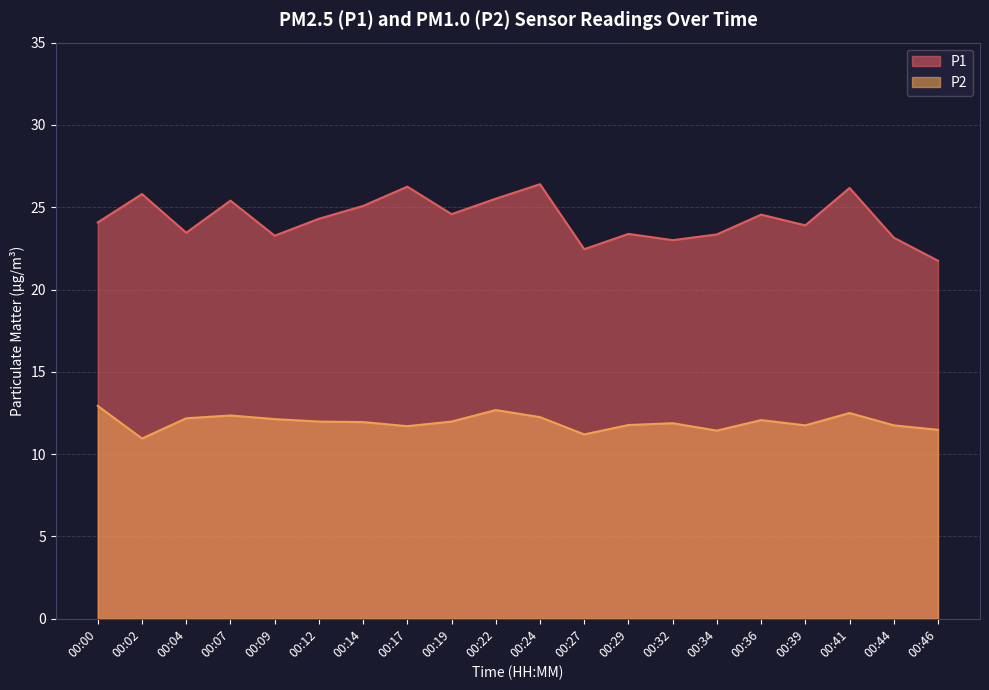

True or false: P2 and P1 cross at least once.

False